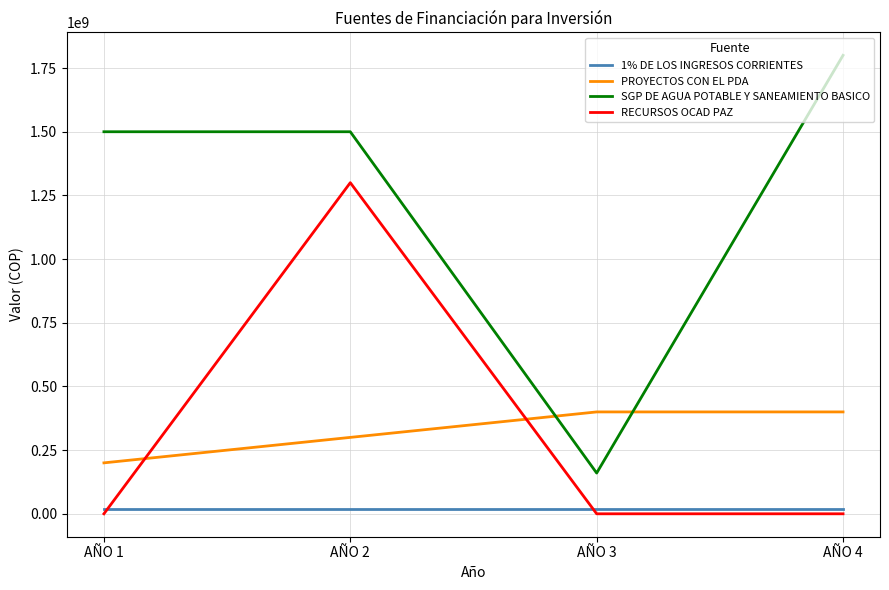

In SGP DE AGUA POTABLE Y SANEAMIENTO BASICO, how many points are lower than both neighbors (excluding endpoints)?

1